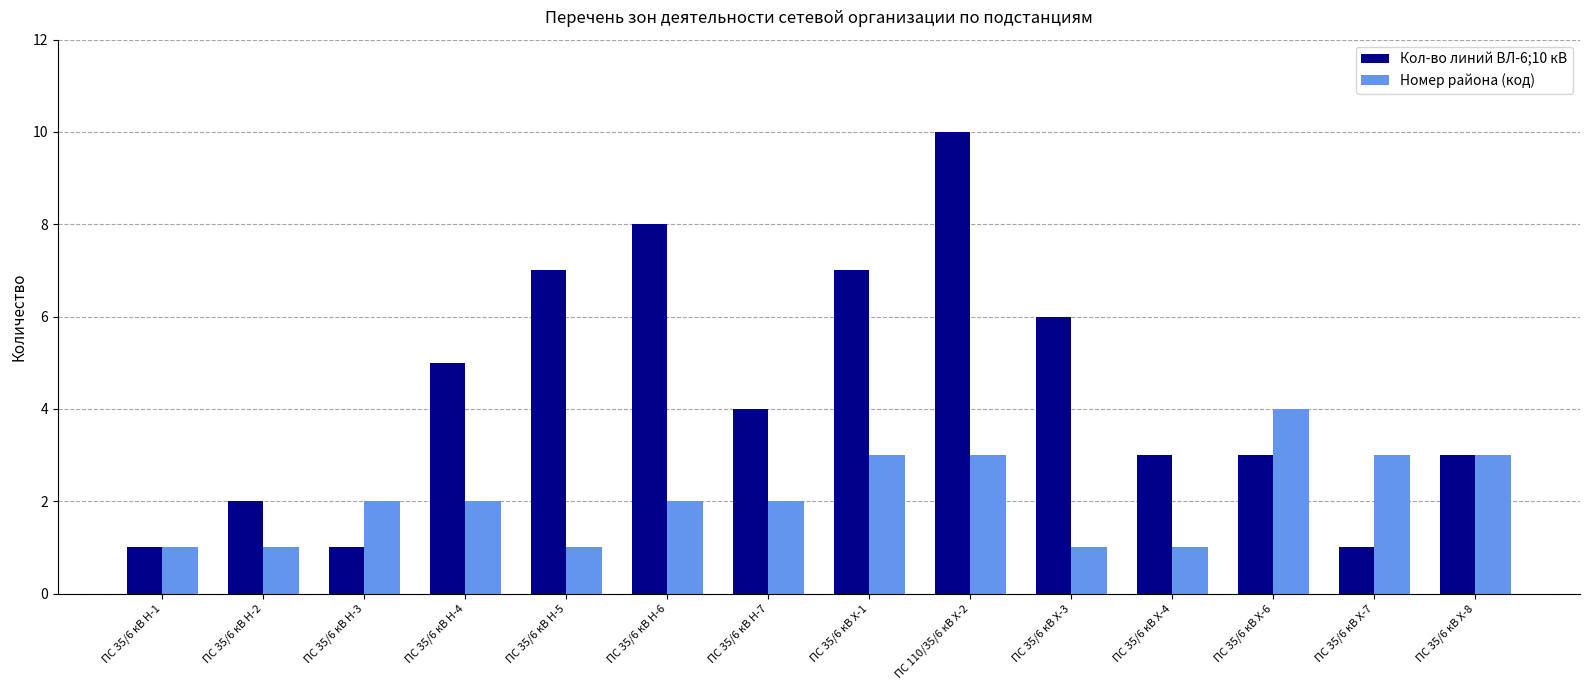

Does the chart contain any negative values?

No